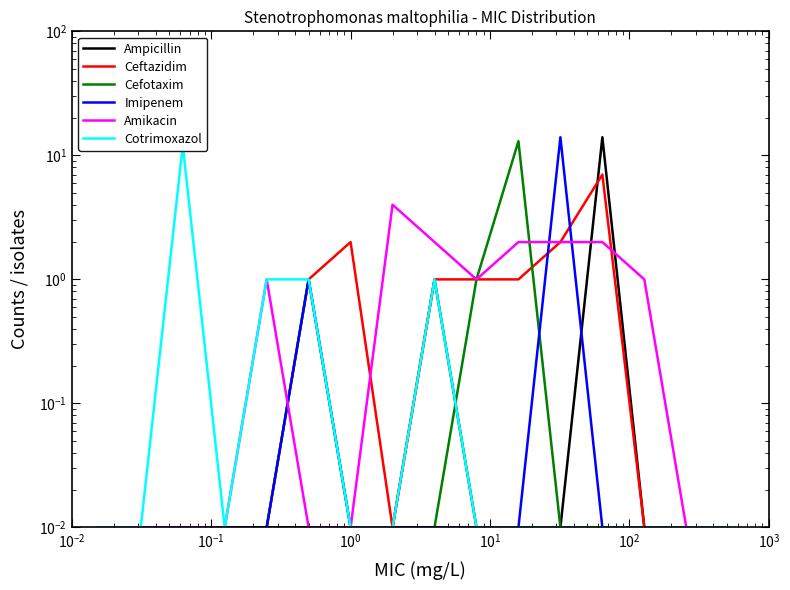

The value of Amikacin at 14 is 0.0. True or false?

False